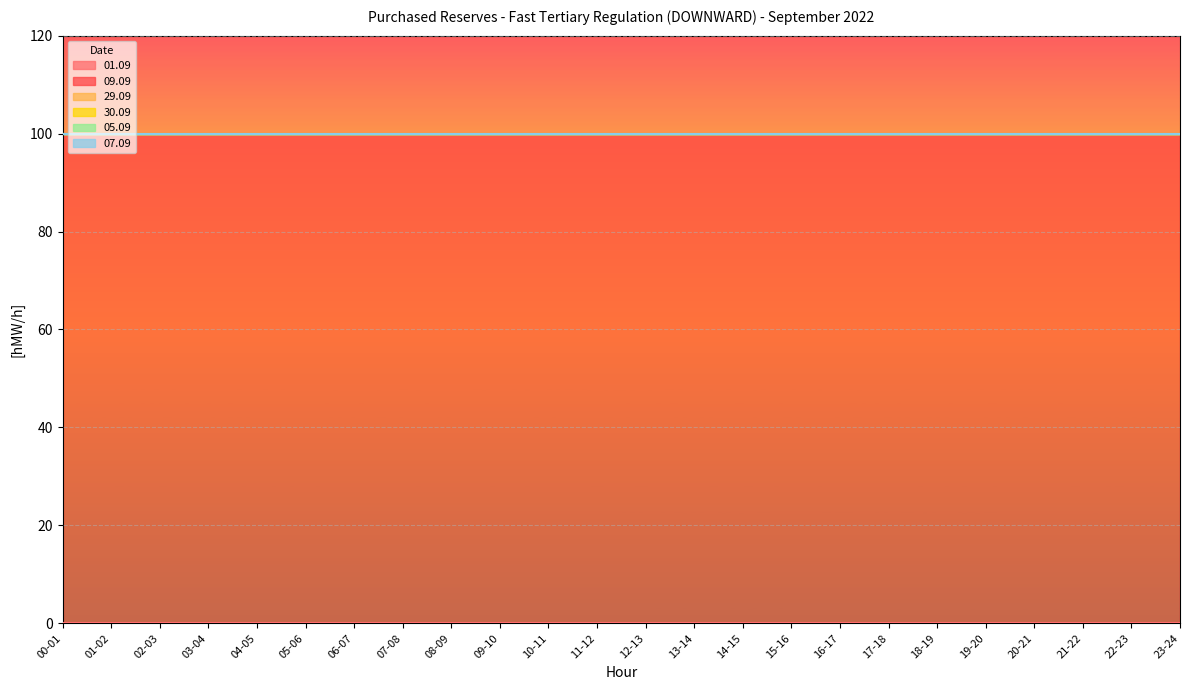

At which category does the chart reach its minimum across all series?

00-01